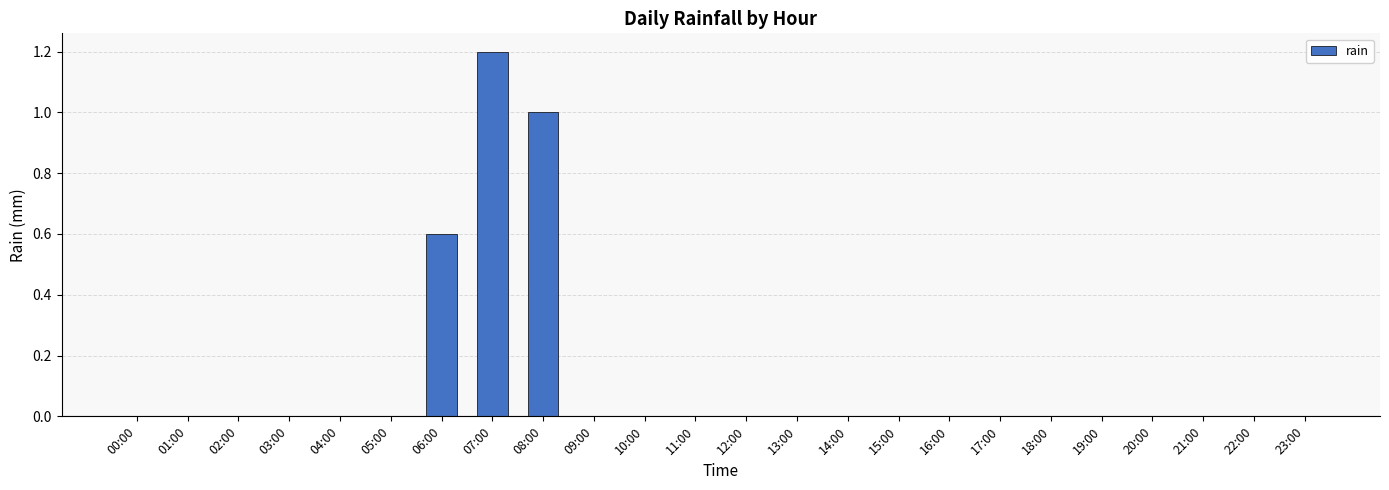

The chart shows a value of -0.6 at 19:00. True or false?

False